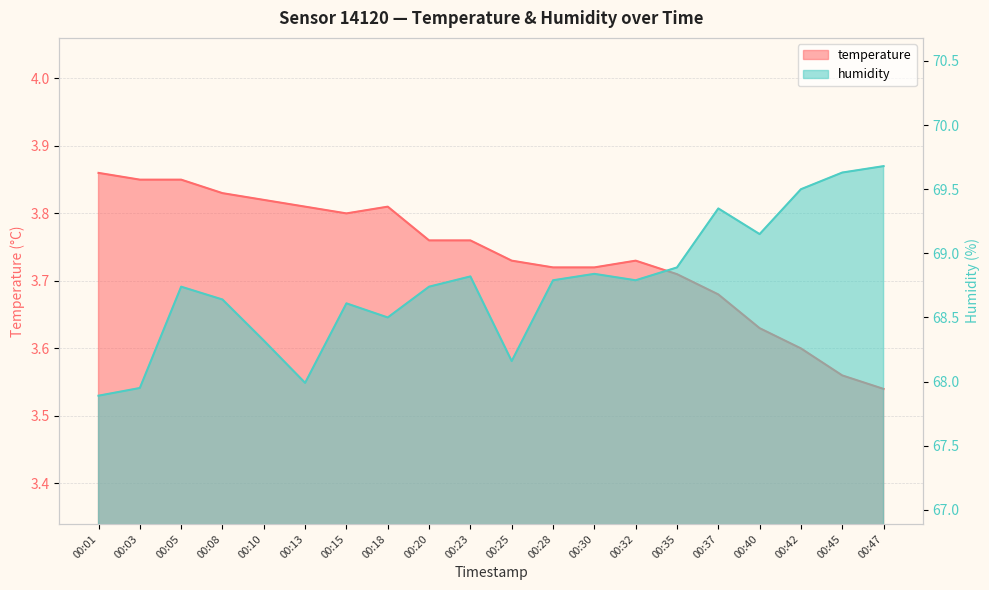

Reading right to left, transcribe all the data shown in this chart.

temperature: 00:47=3.5	00:45=3.6	00:42=3.6	00:40=3.6	00:37=3.7	00:35=3.7	00:32=3.7	00:30=3.7	00:28=3.7	00:25=3.7	00:23=3.8	00:20=3.8	00:18=3.8	00:15=3.8	00:13=3.8	00:10=3.8	00:08=3.8	00:05=3.9	00:03=3.9	00:01=3.9
humidity: 00:47=69.7	00:45=69.6	00:42=69.5	00:40=69.2	00:37=69.3	00:35=68.9	00:32=68.8	00:30=68.8	00:28=68.8	00:25=68.2	00:23=68.8	00:20=68.7	00:18=68.5	00:15=68.6	00:13=68.0	00:10=68.3	00:08=68.6	00:05=68.7	00:03=68.0	00:01=67.9